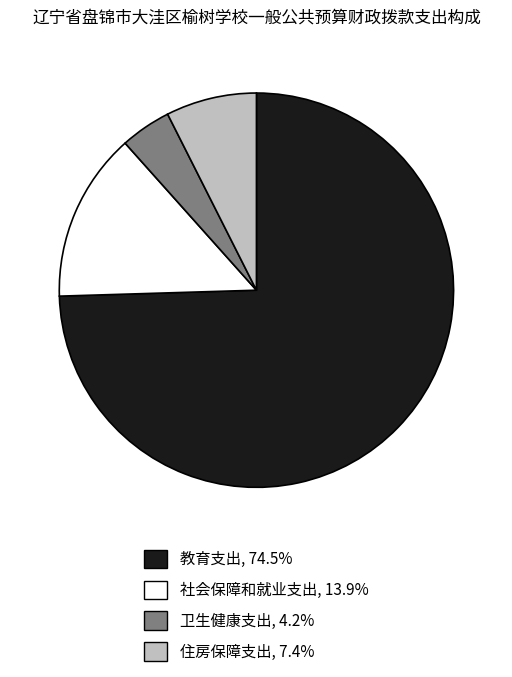

How many slices are in this pie chart?

4